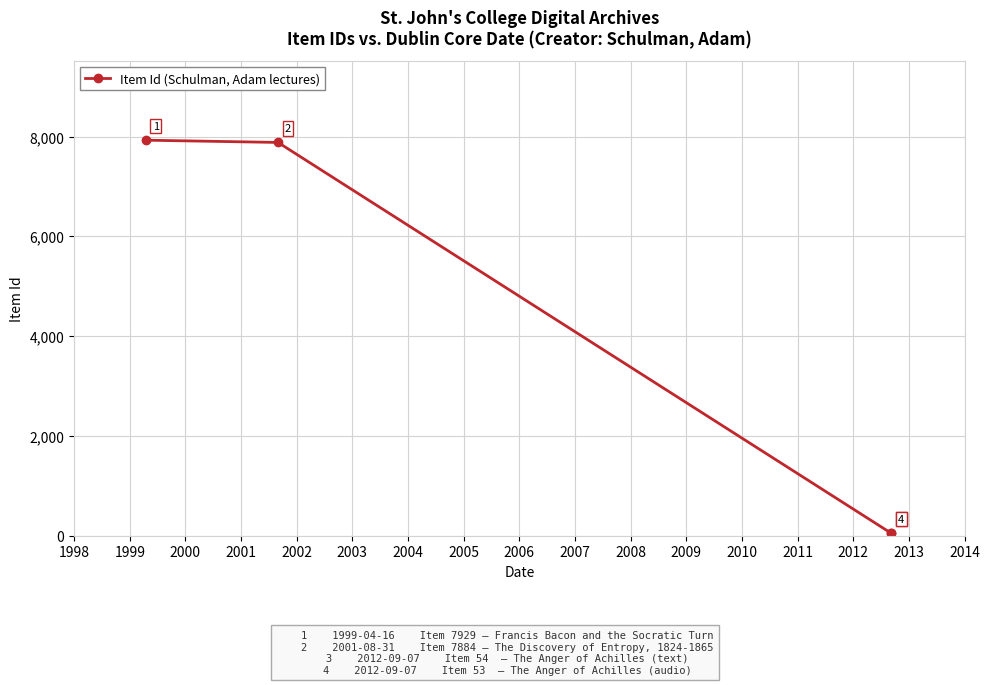

What is the difference between the second highest and second lowest values?

7830